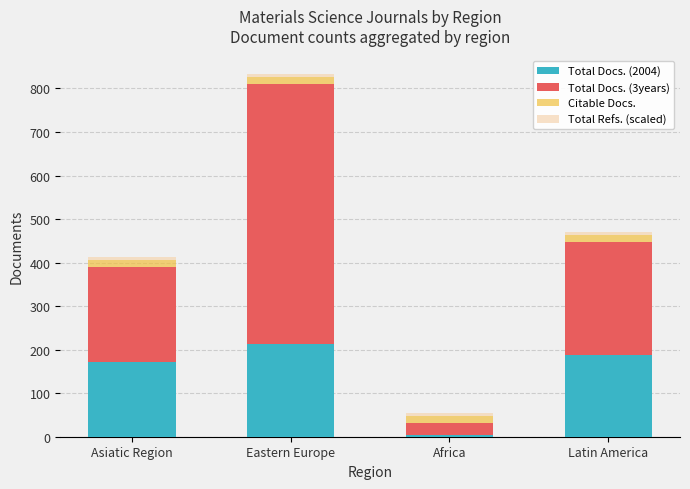

At which category is the sum across all series the highest?

Eastern Europe